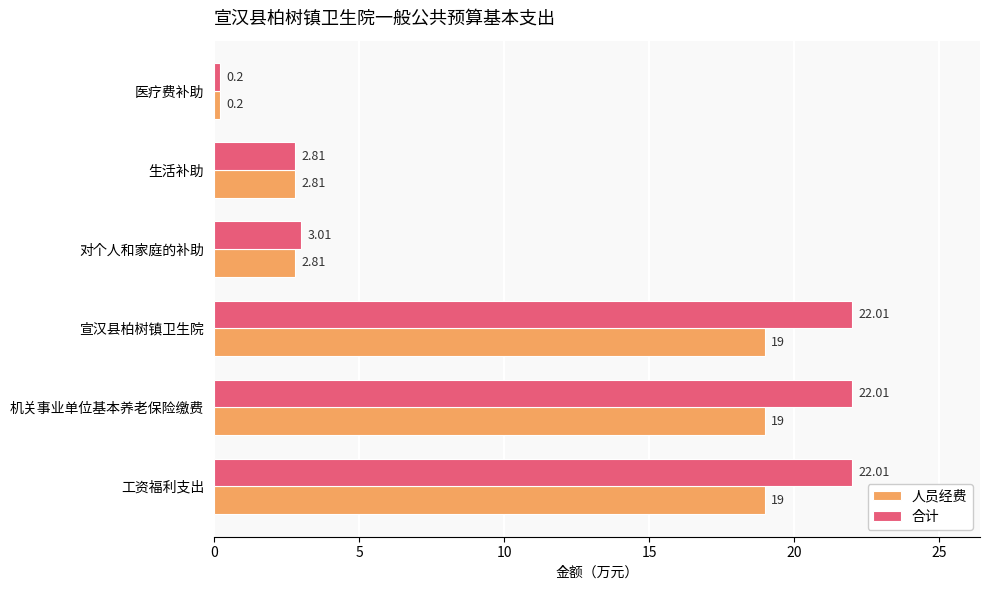

At 工资福利支出, list the series in order from largest to smallest.

合计, 人员经费